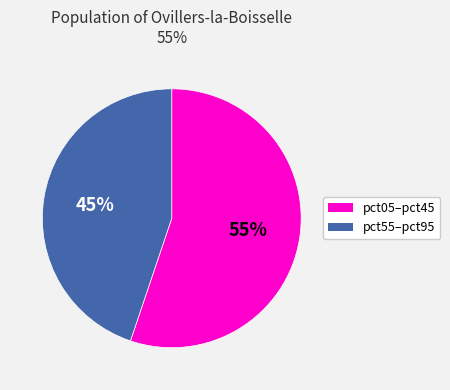

Is there a majority slice in this chart?

Yes